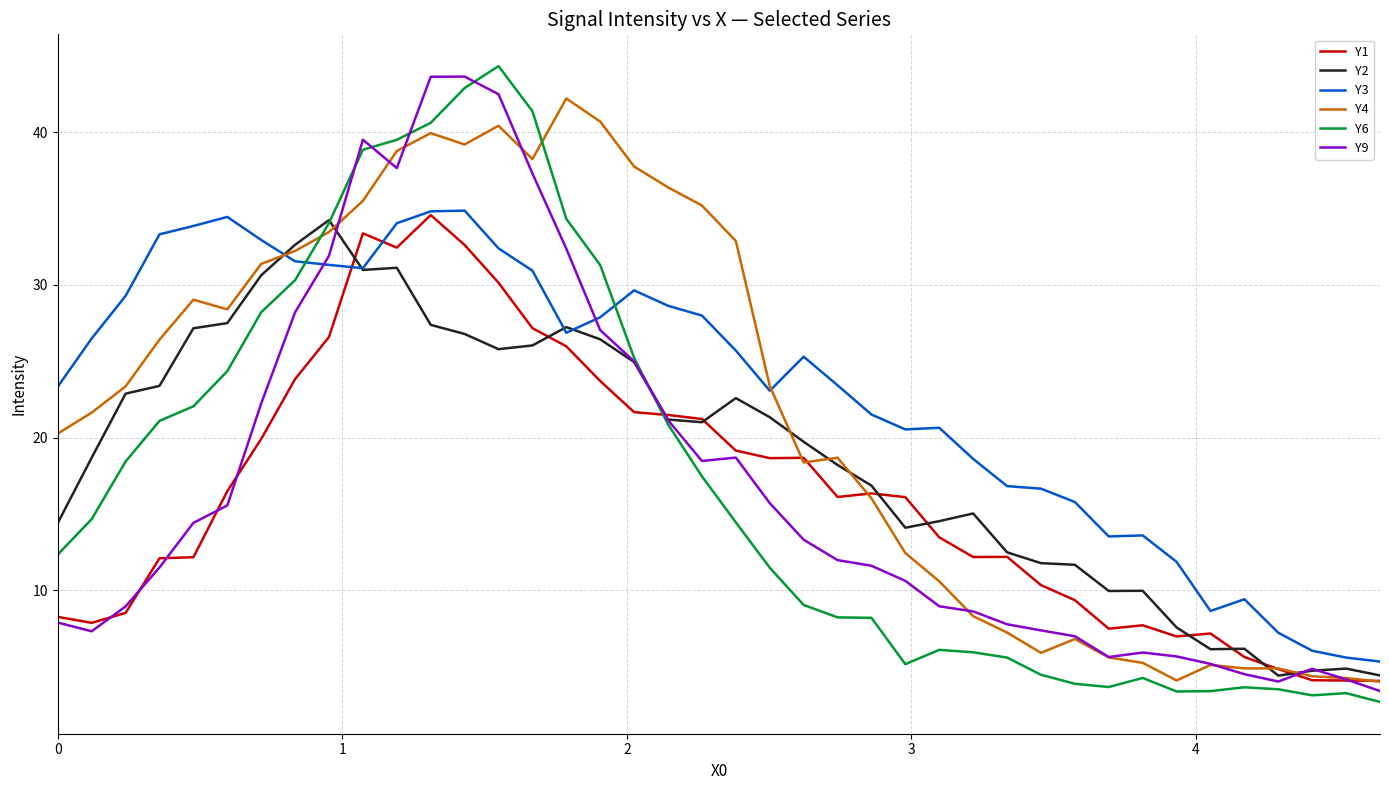

What is the lowest value of the Y1 series?

4.1